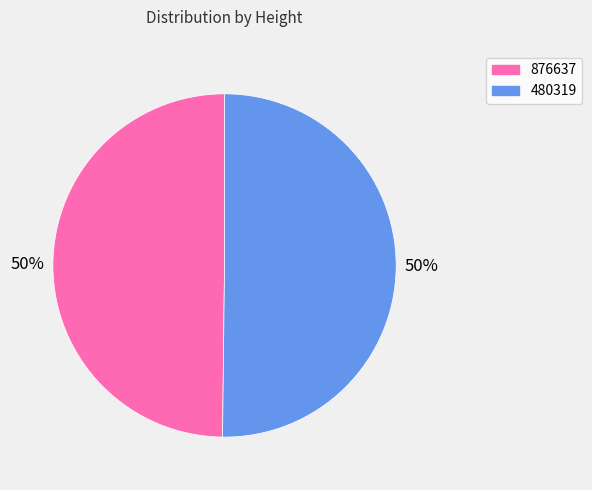

To the nearest percent, what is the combined percentage of 480319 and 876637?

100%